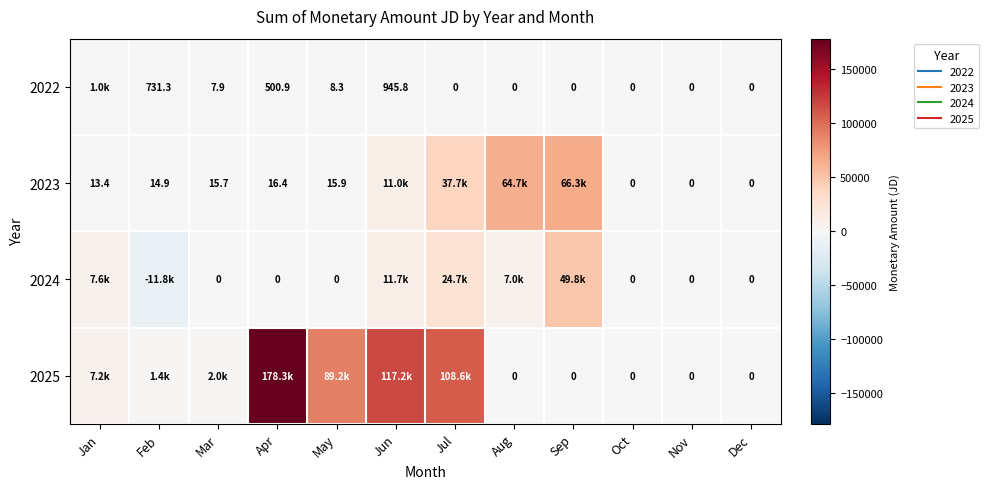

Where is 2023 nearest to the value 33167?

Jul